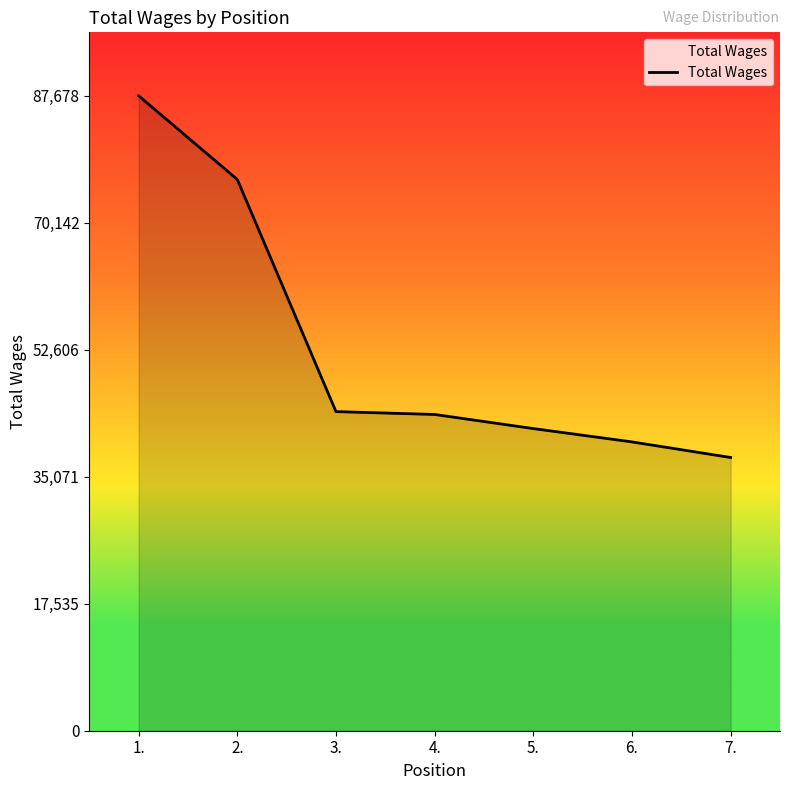

Reading right to left, transcribe all the data shown in this chart.

37731	39884	41726	43673	44071	76129	87678